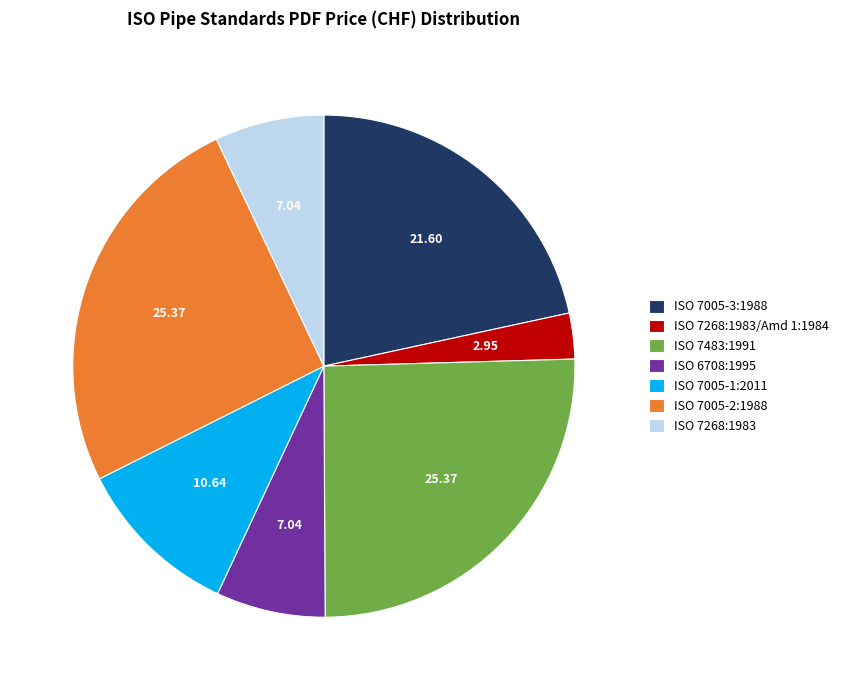

Is there any slice that represents more than half of the pie?

No